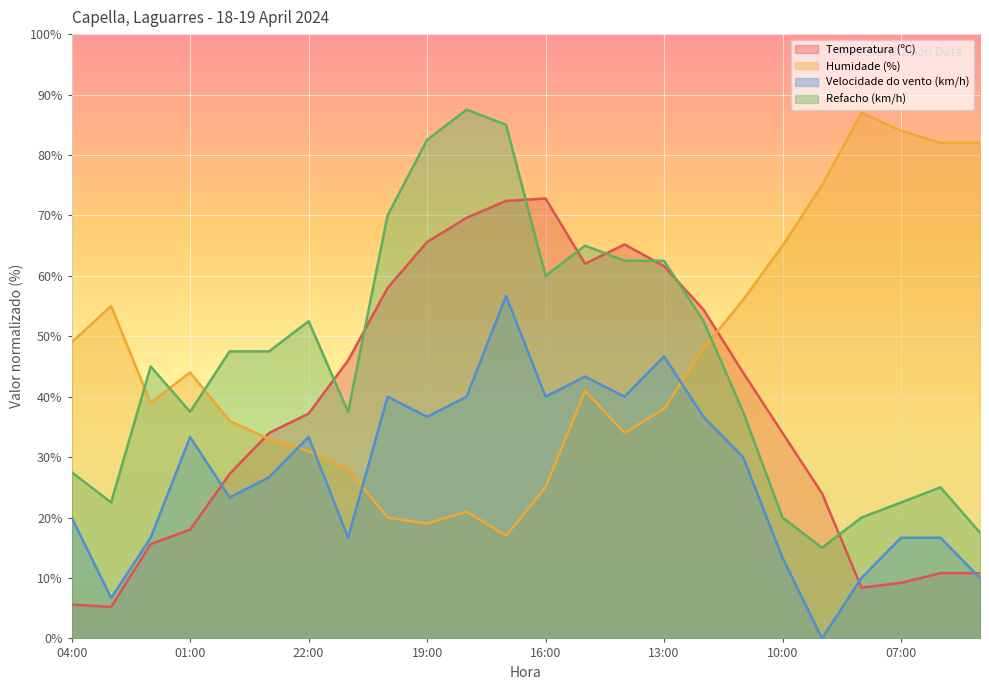

What is the average value of the Humidade (%) series?

46.2